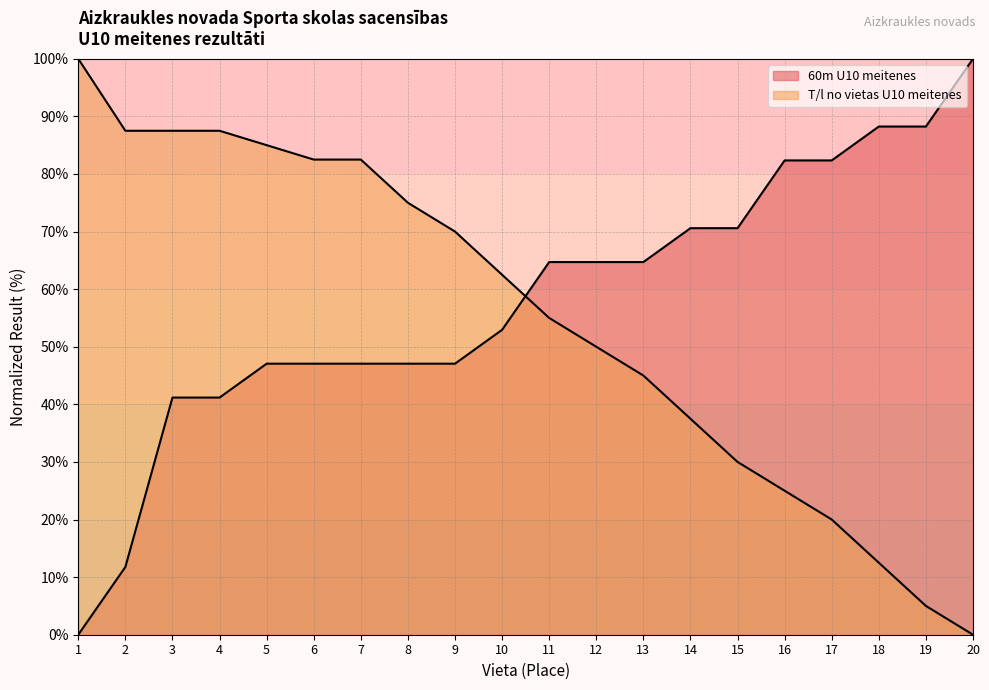

The value of 60m U10 meitenes at 8 is 47.1. True or false?

True